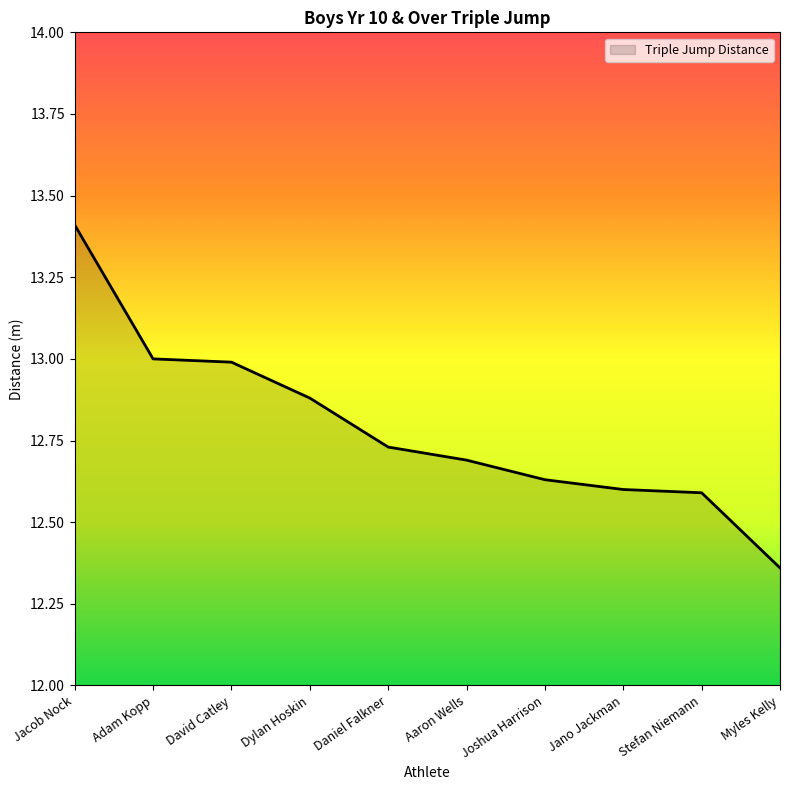

What position from the right is Daniel Falkner?

6